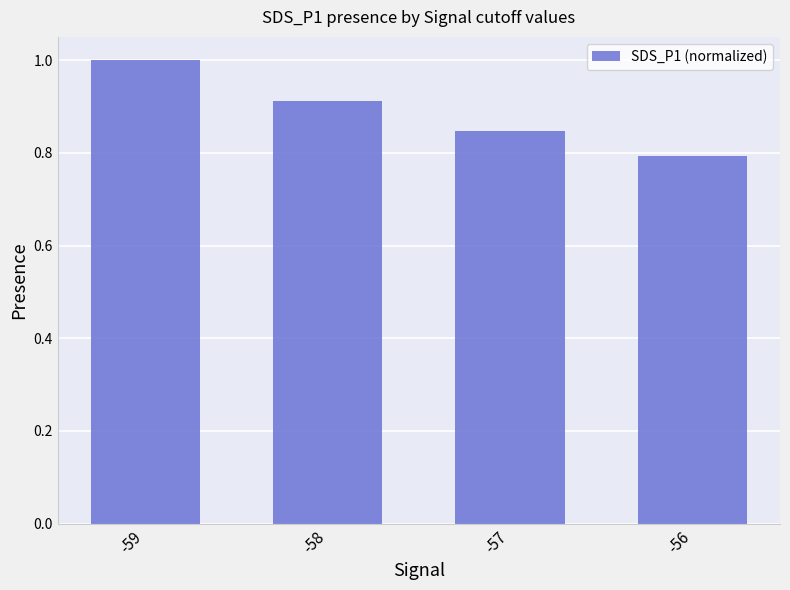

Which label corresponds to the largest value in the chart?

-59